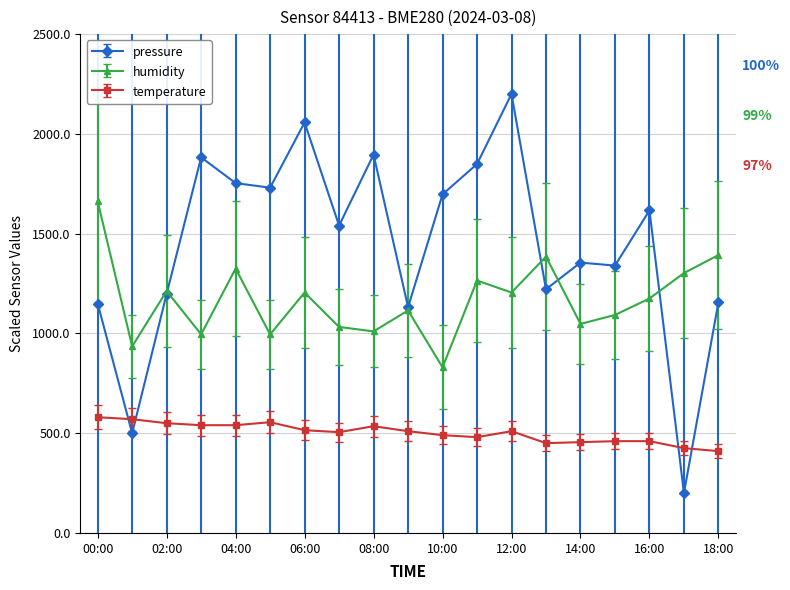

What is the minimum value shown in the chart?

200.0